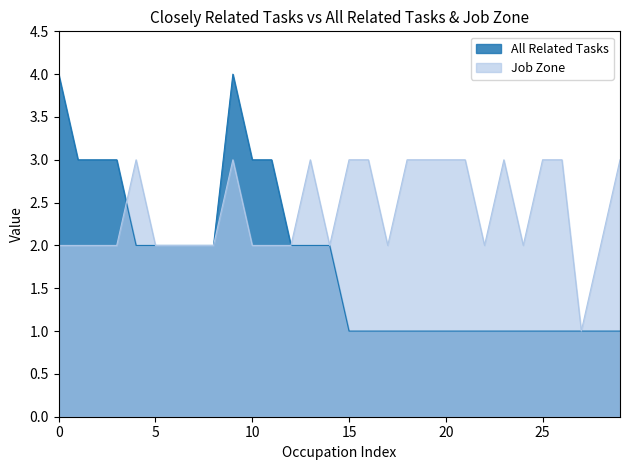

Rank the series by their maximum value, from lowest to highest.

Job Zone, All Related Tasks